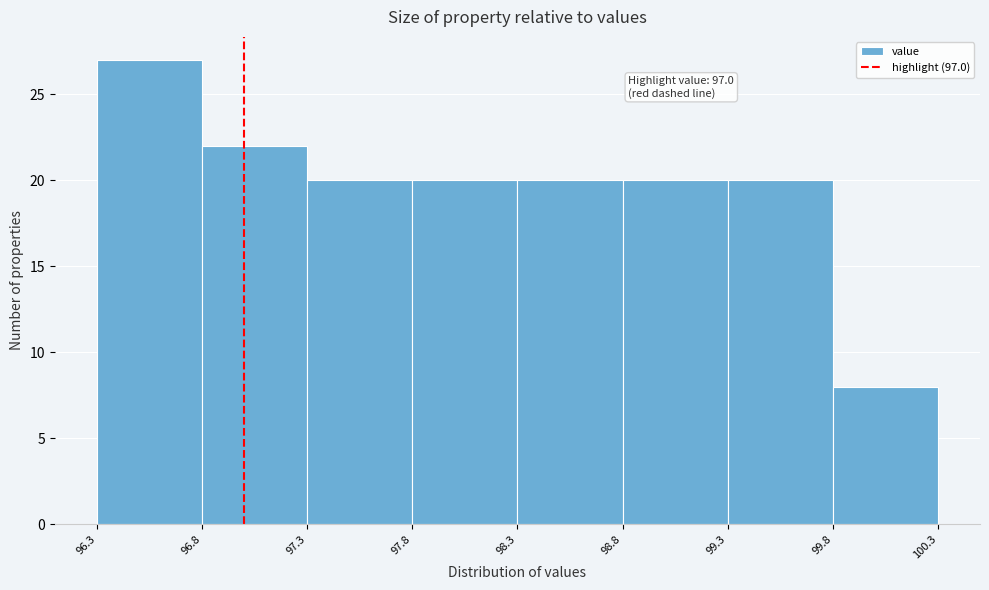

Over which range of the x-axis is the bar tallest?

96.3 to 96.8